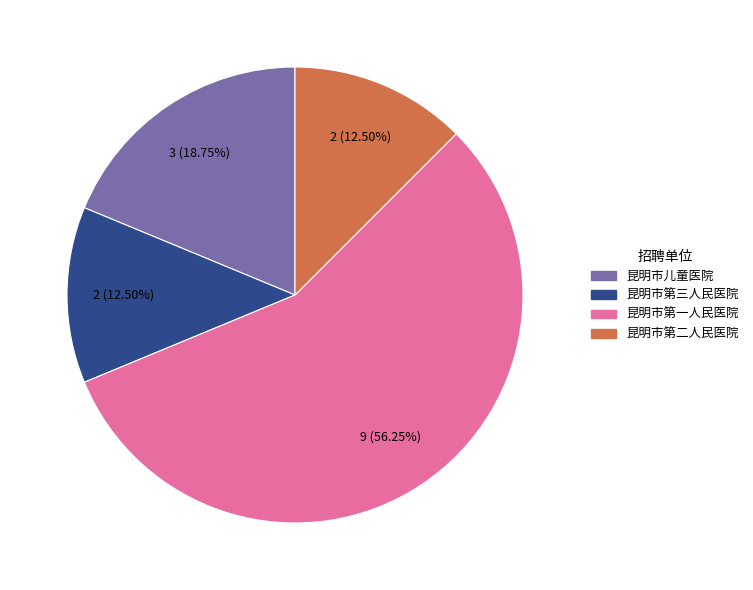

Which slice is the largest?

昆明市第一人民医院